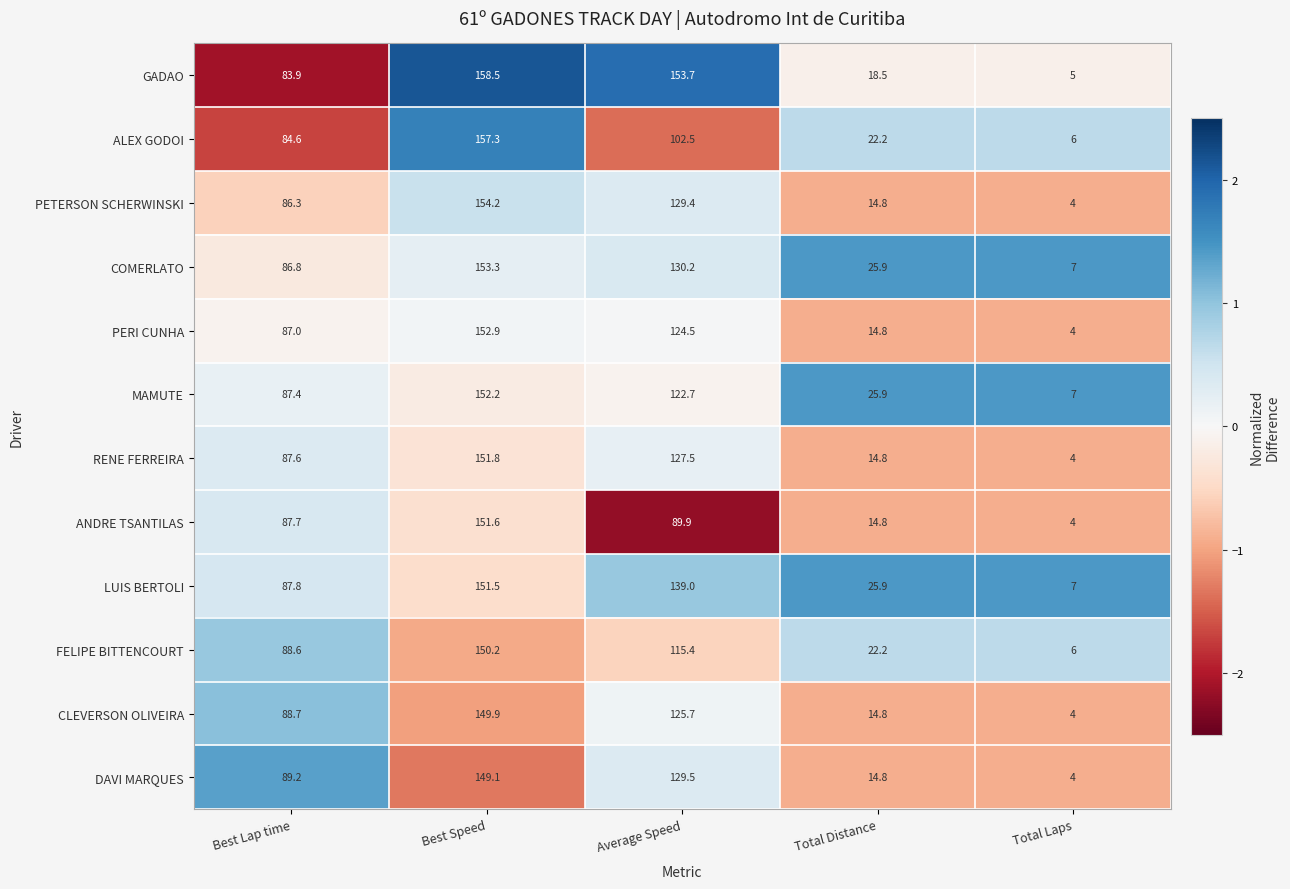

Which series has the largest range (max minus min)?

GADAO